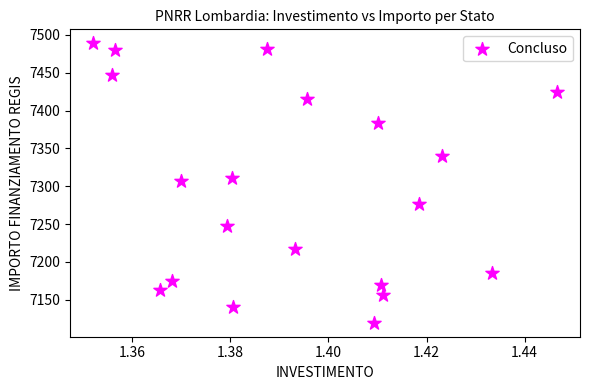

What is the range of Y values (max minus min)?

369.4